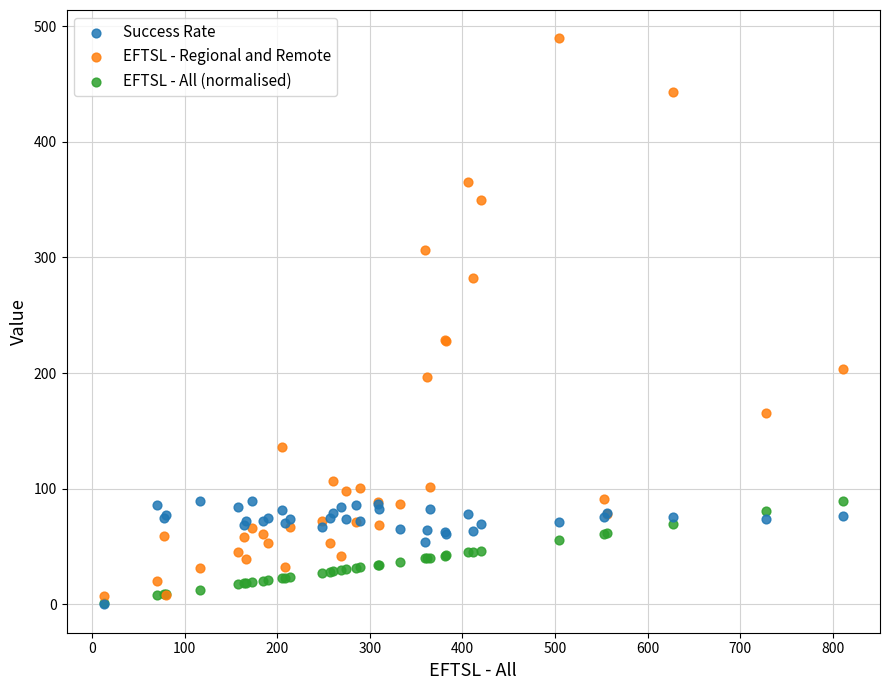

What are all the series names shown in the legend?

Success Rate, EFTSL - Regional and Remote, EFTSL - All (normalised)